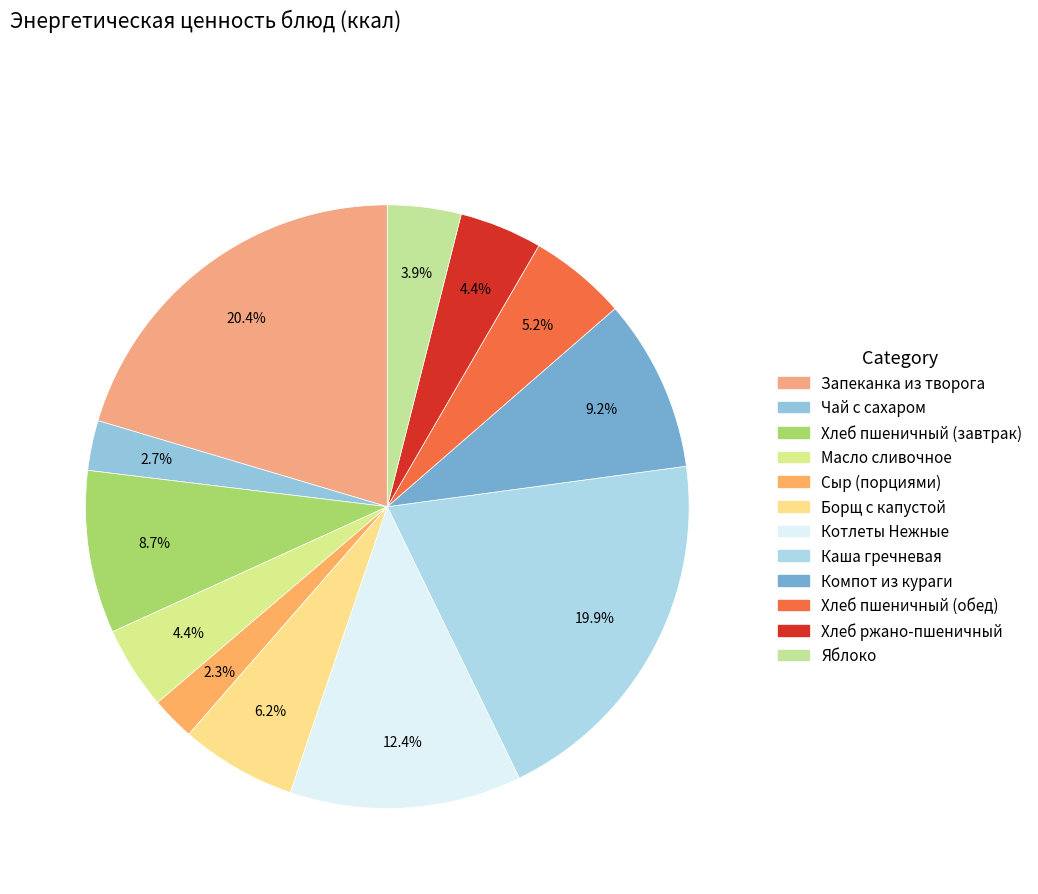

To the nearest percent, what is the difference between the largest and smallest slice percentages?

18%